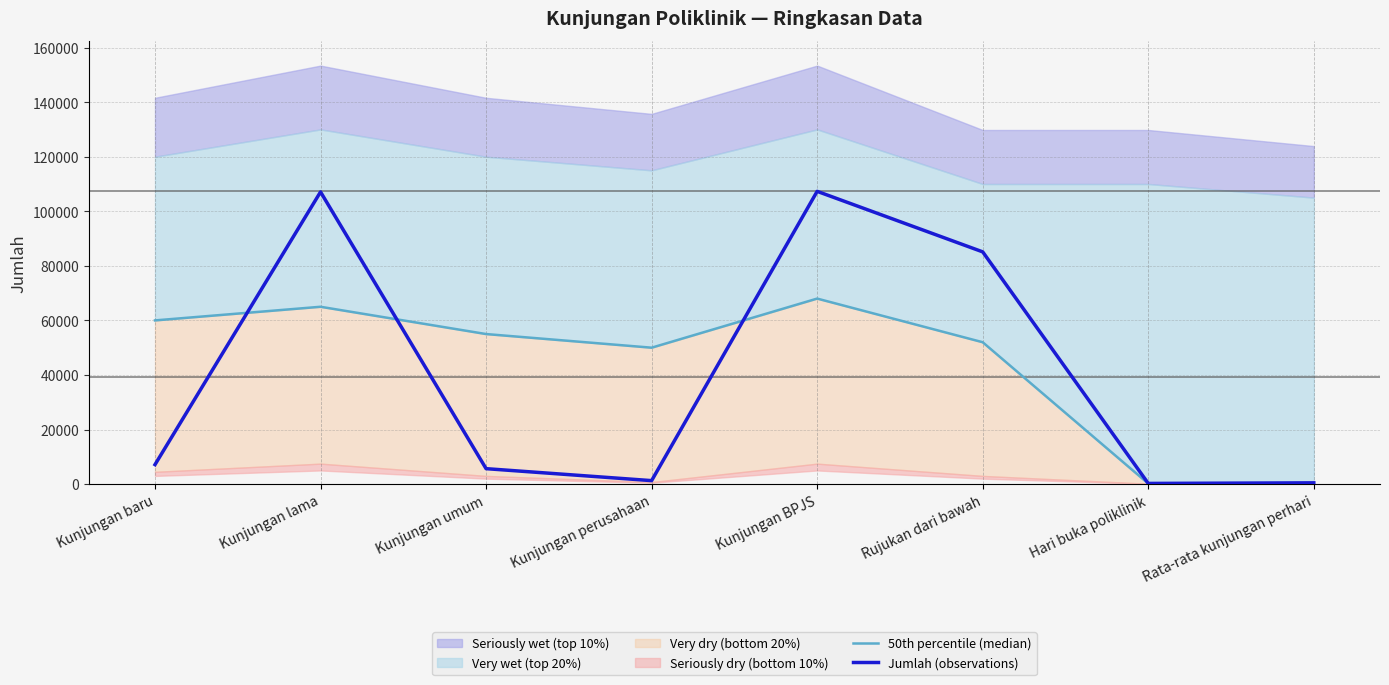

What is the minimum value for Jumlah (observations)?

248